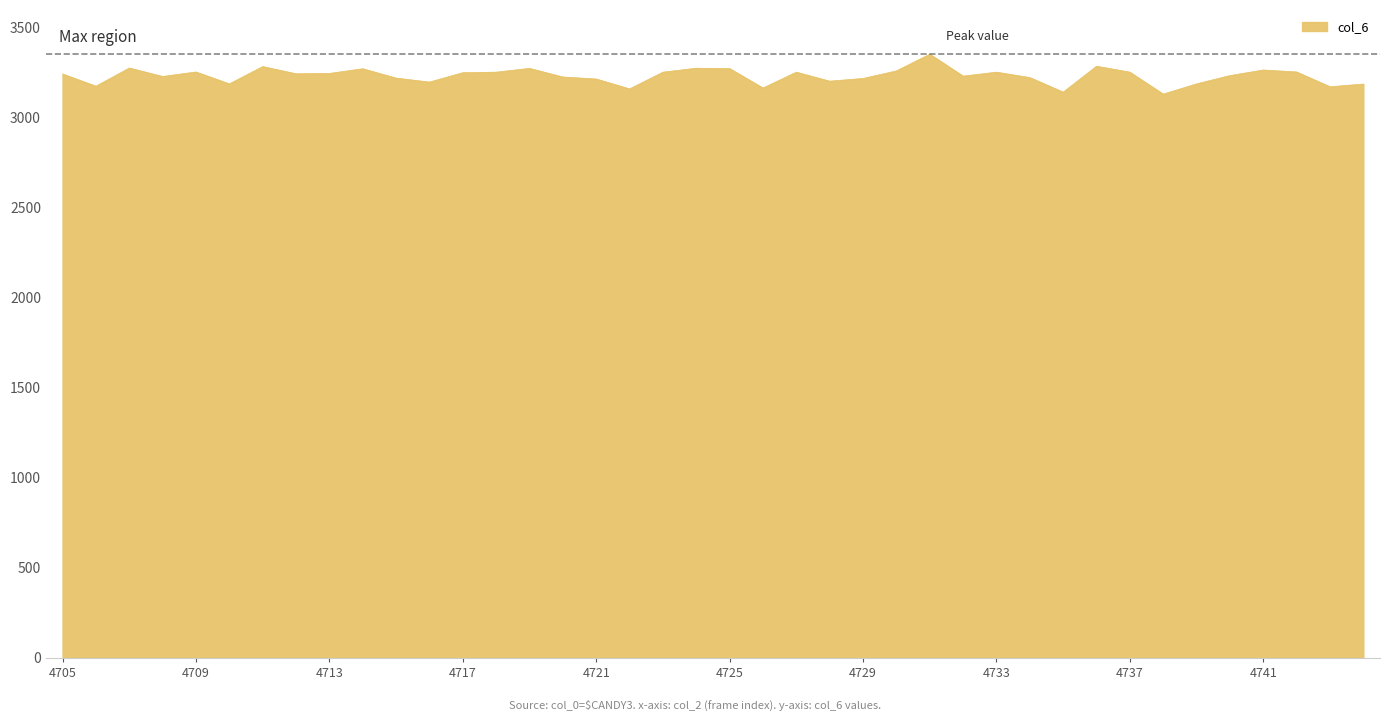

What is the difference between the maximum and minimum values?

222